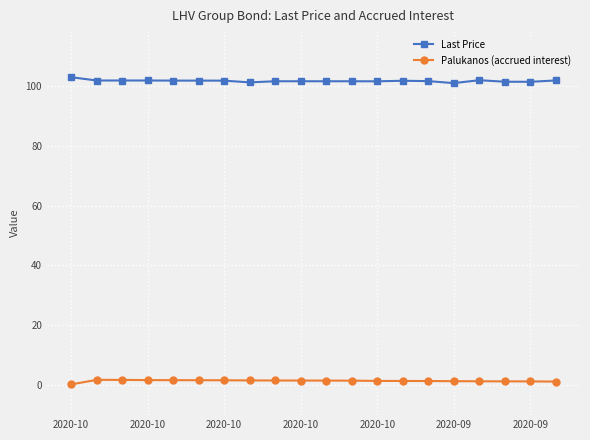

Rank the series by their maximum value, from lowest to highest.

Palukanos (accrued interest), Last Price